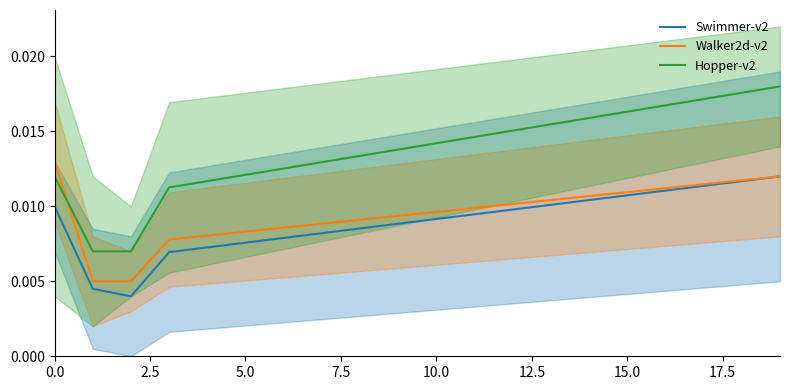

True or false: Walker2d-v2 and Hopper-v2 intersect in this chart.

True